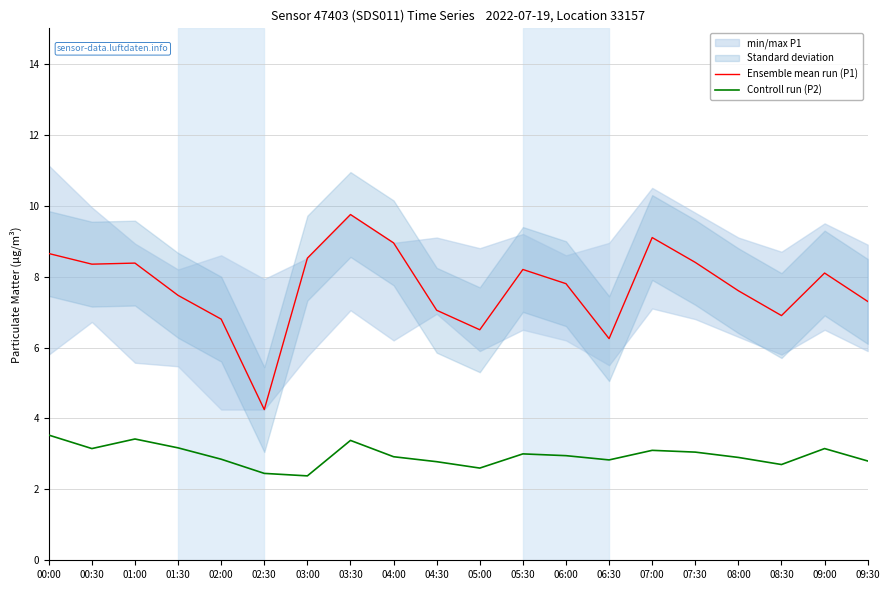

Which series has the widest spread of values?

Ensemble mean run (P1)